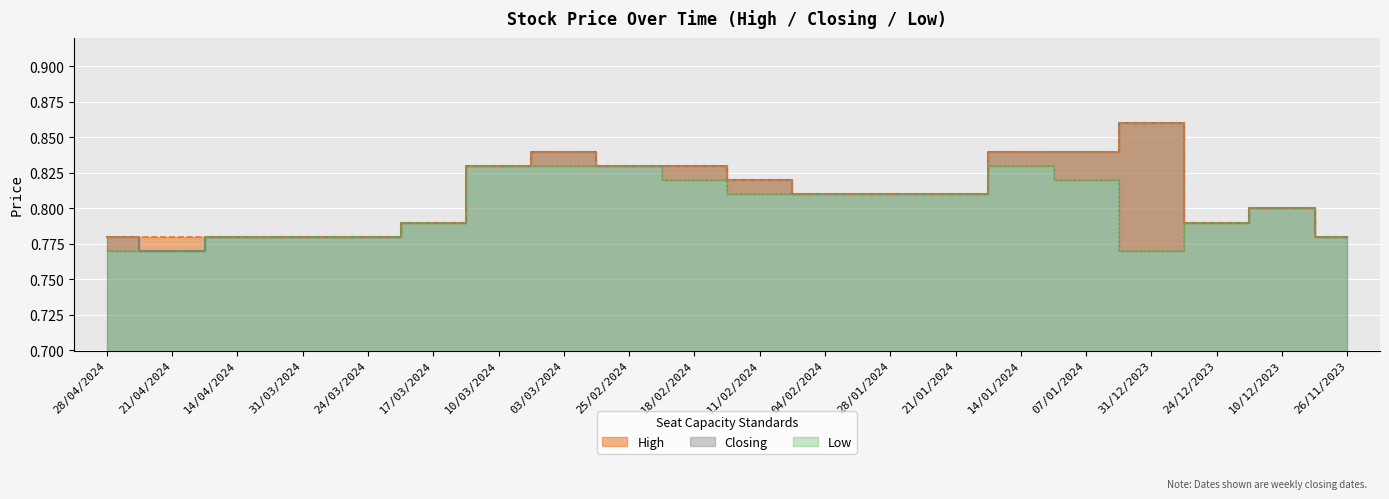

What is the total value across all series at 24/03/2024?

2.3